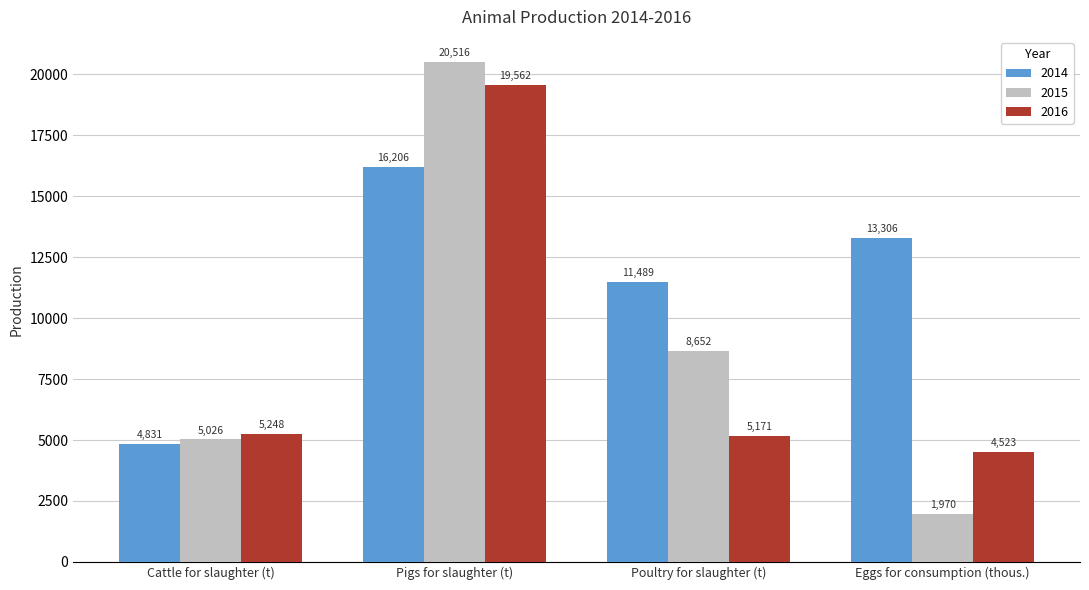

What is the label of the 3rd bar from the left?

Poultry for slaughter (t)